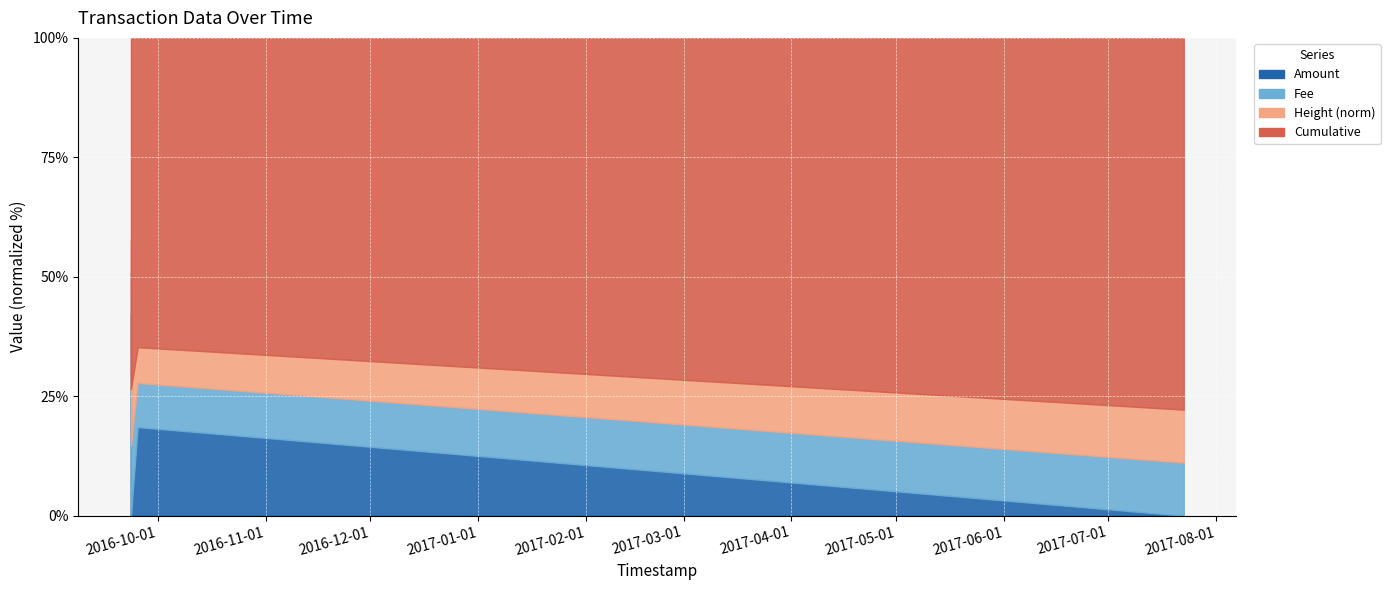

True or false: Fee and Height (norm) intersect in this chart.

False